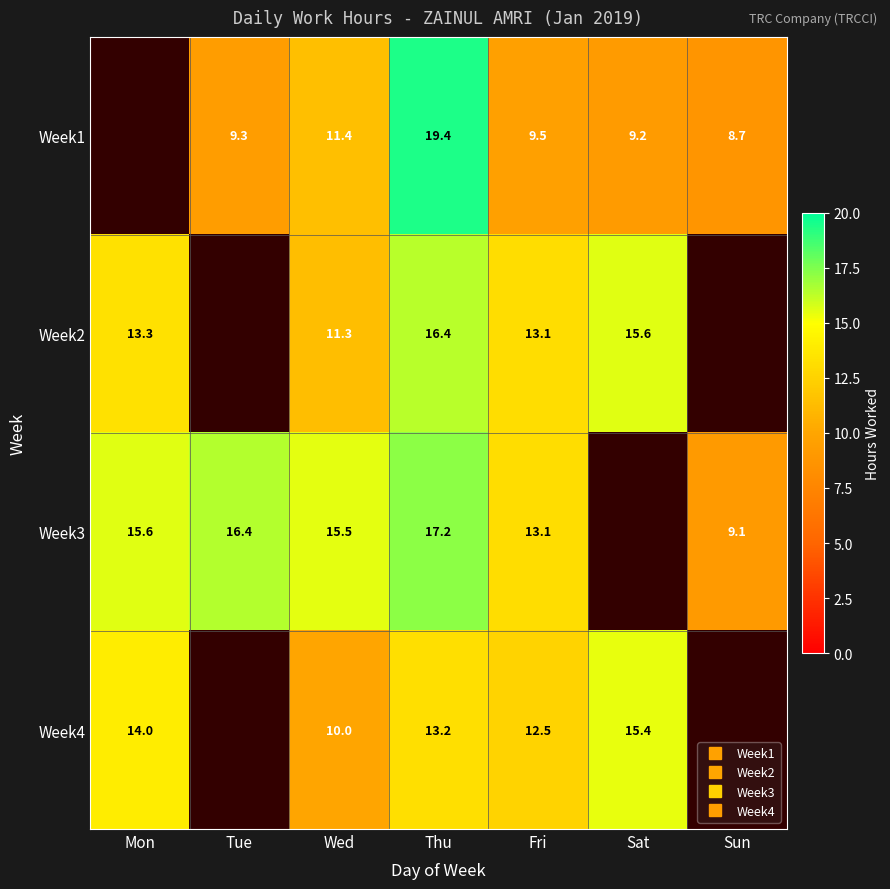

How many values in the Week3 series are below 15?

2